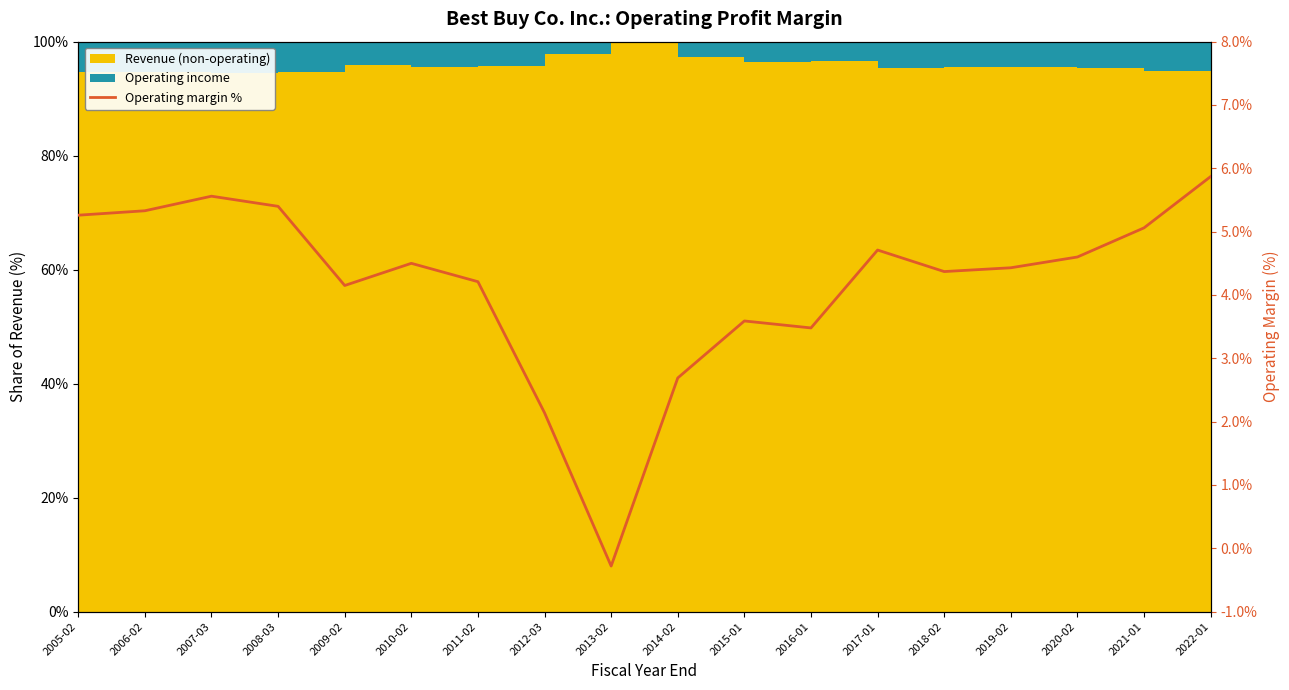

Read the value at 2012-03.

2.1